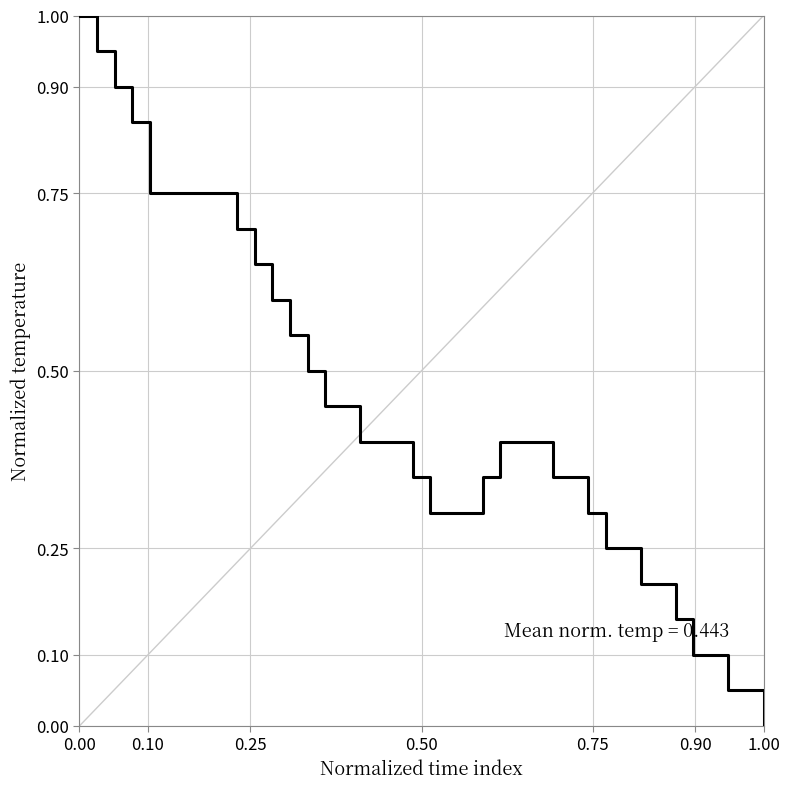

What is the maximum value shown in the chart?

1.0